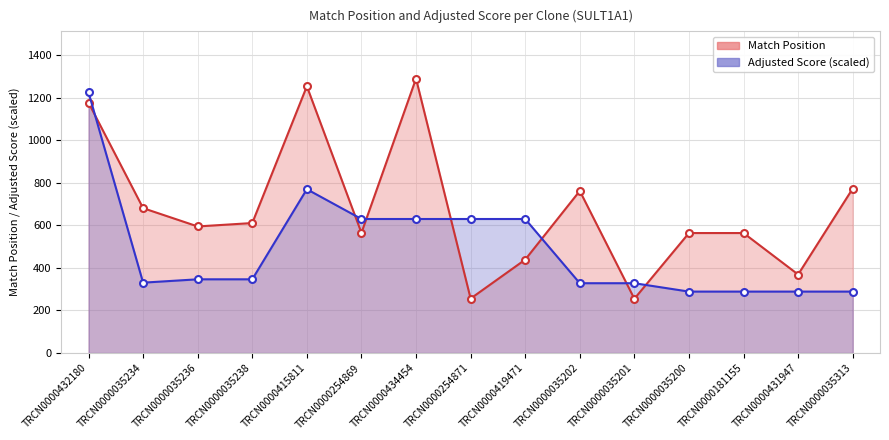

Reading left to right, transcribe all the data shown in this chart.

1177	681	595	611	1254	565	1290	256	439	762	255	564	564	369	773